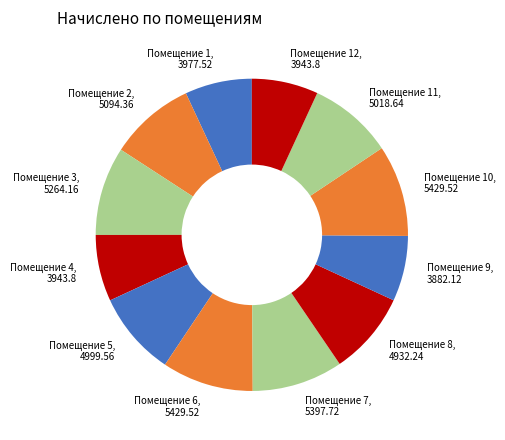

Rank the categories by value from lowest to highest.

9, 4, 12, 1, 8, 5, 11, 2, 3, 7, 6, 10